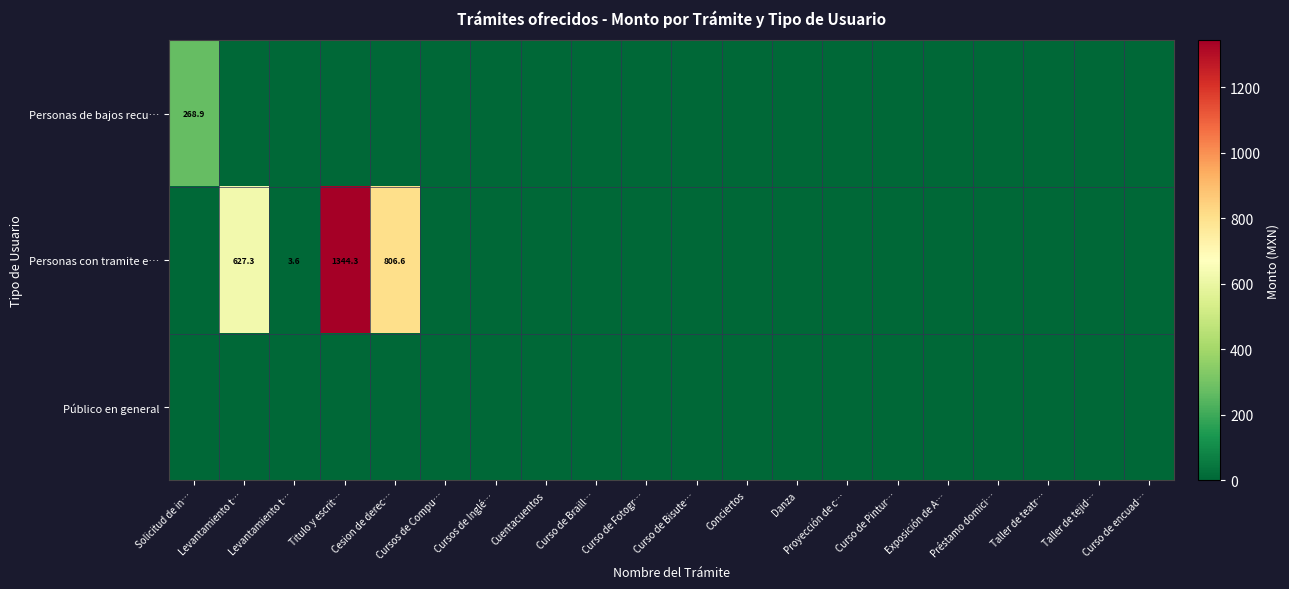

How many categories are shown in the chart?

20